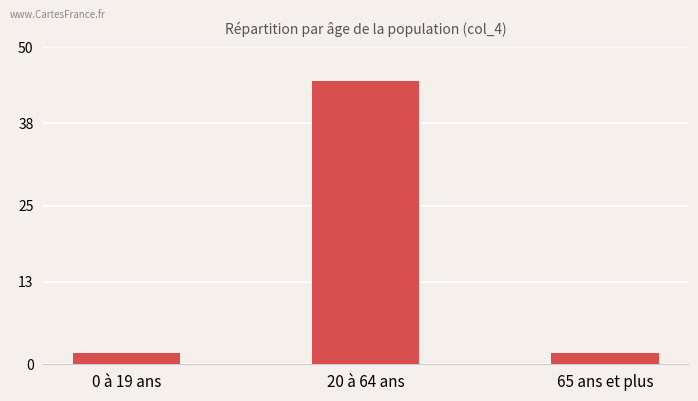

Are the bars grouped side by side (vs. stacked)?

No